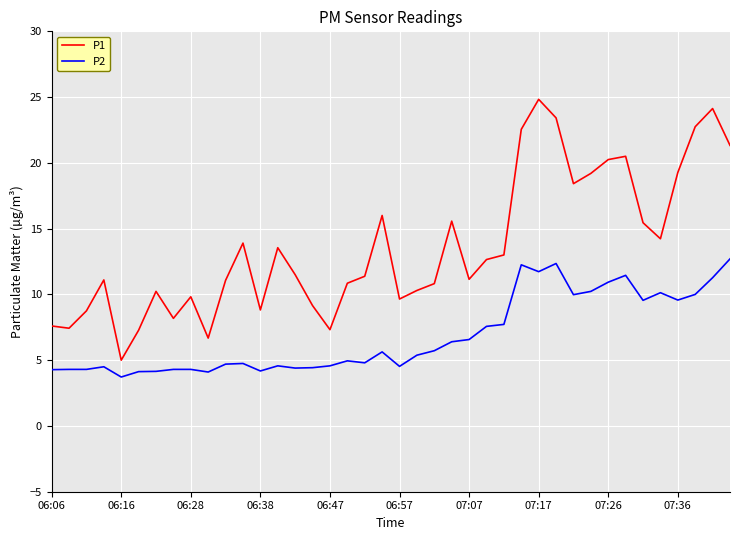

Which series has the widest spread of values?

P1